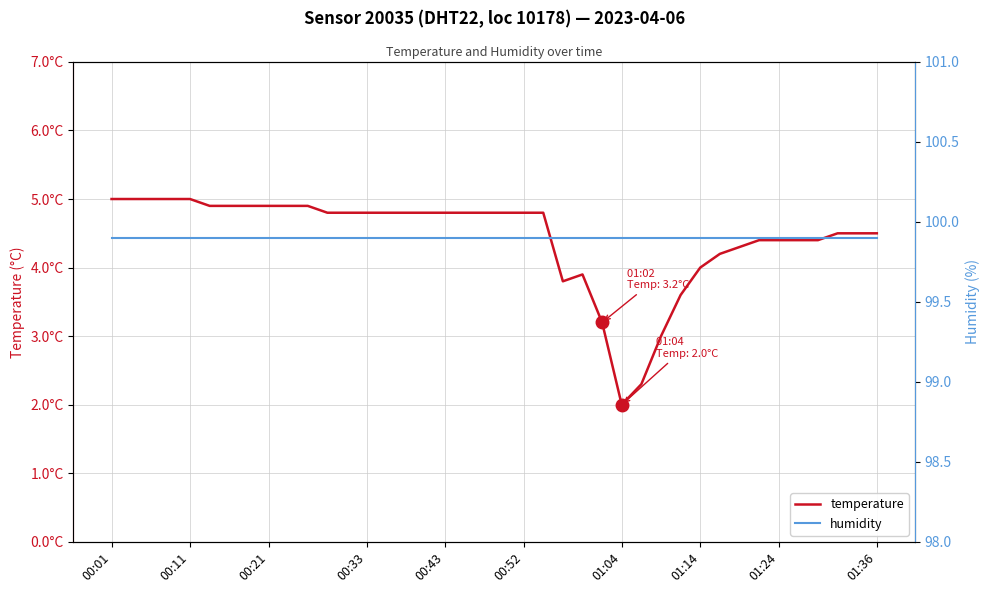

Which series has the widest spread of values?

temperature